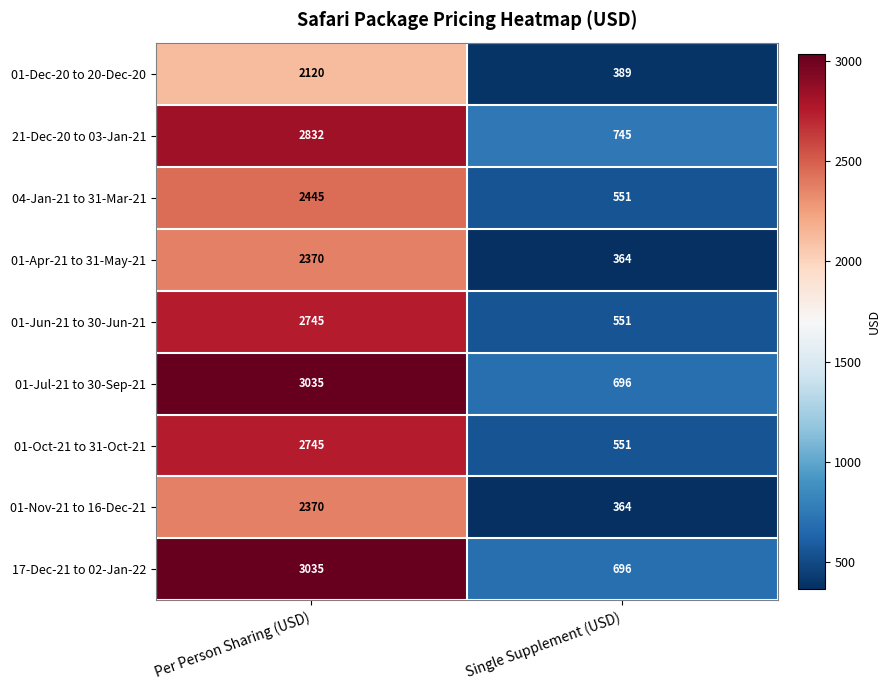

Count the number of categories in the chart.

2